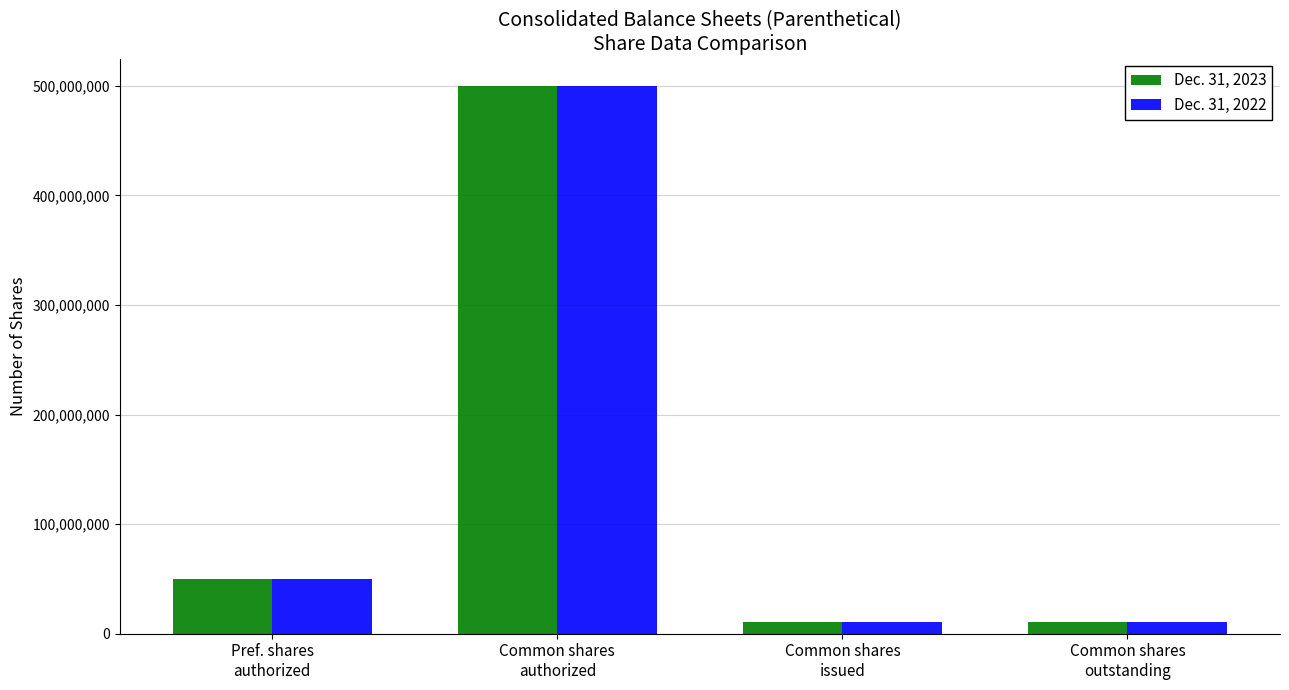

Reading left to right, list all the values displayed in this chart.

Dec. 31, 2023: 50000000	500000000	10567881	10567881
Dec. 31, 2022: 50000000	500000000	10750586	10750586